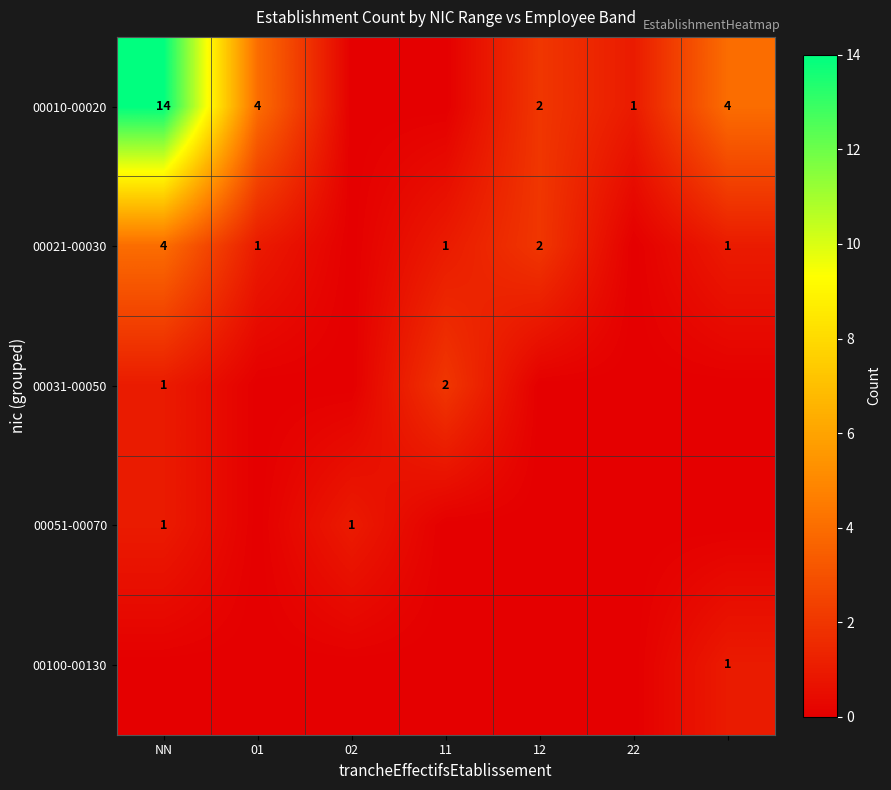

The 00010-00020 series shows 6 at 01. True or false?

False